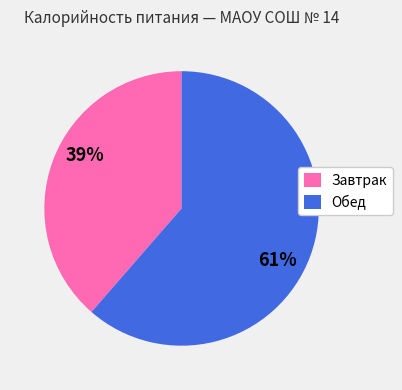

Is the sum of Завтрак and Обед greater than half?

Yes